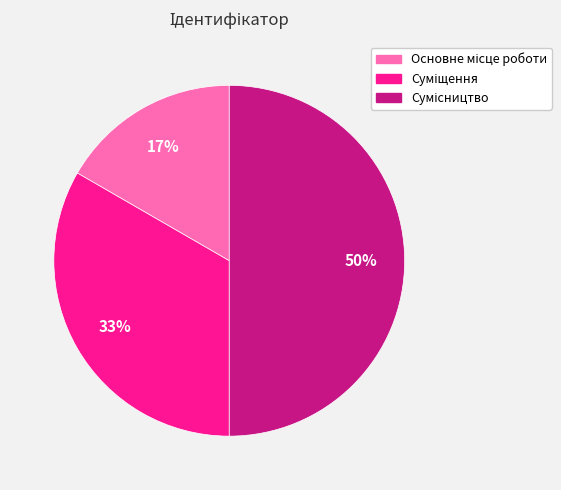

To the nearest percent, what is the difference between the largest and smallest slice percentages?

33%